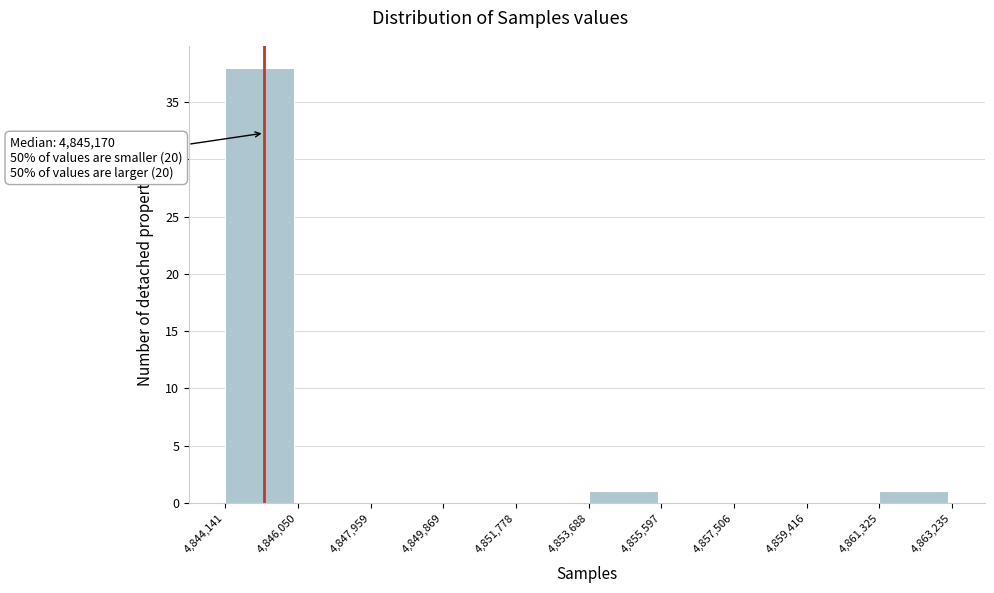

Which range on the x-axis has the tallest bar?

4,844,141 to 4,846,050